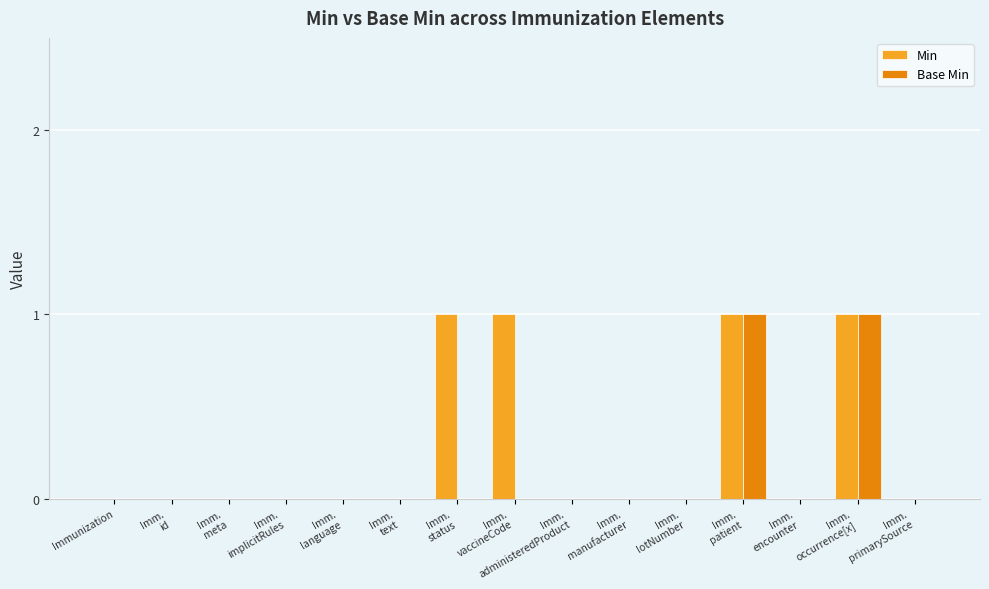

Which series has the largest total across all categories?

Min